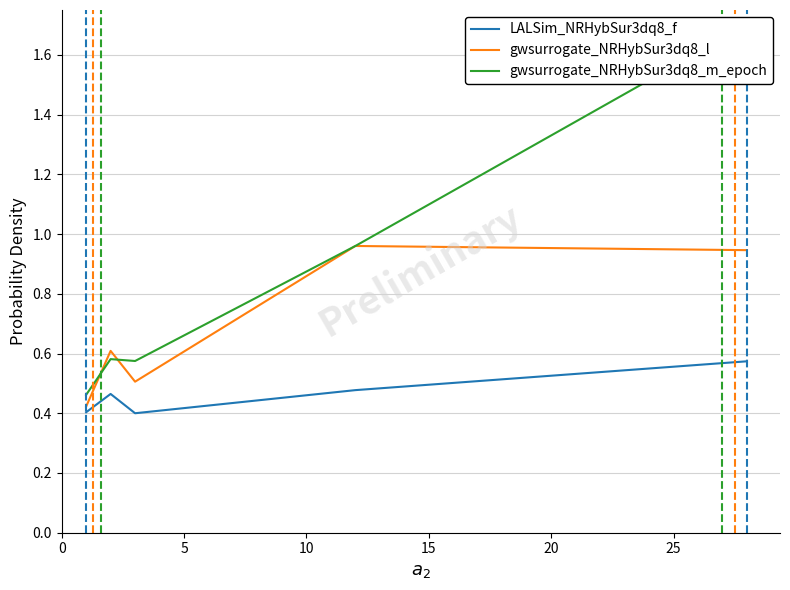

What is the minimum value shown in the chart?

0.4